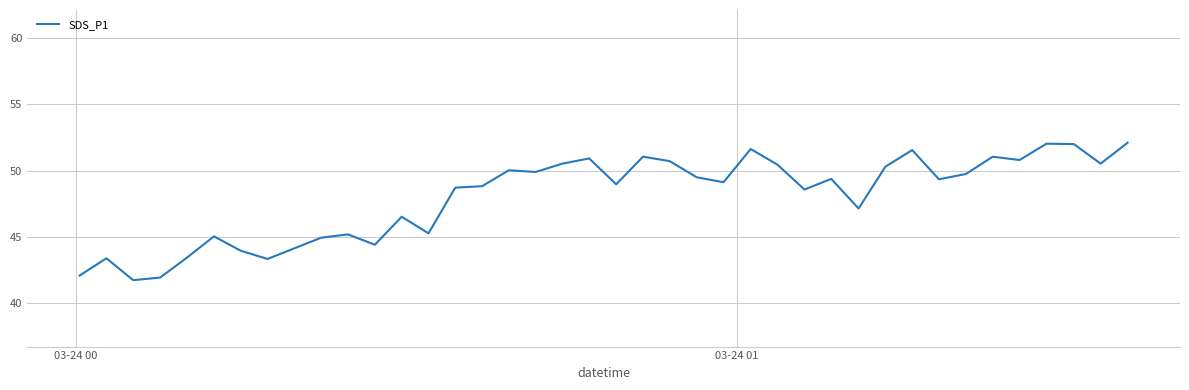

What is the greatest value displayed?

52.1